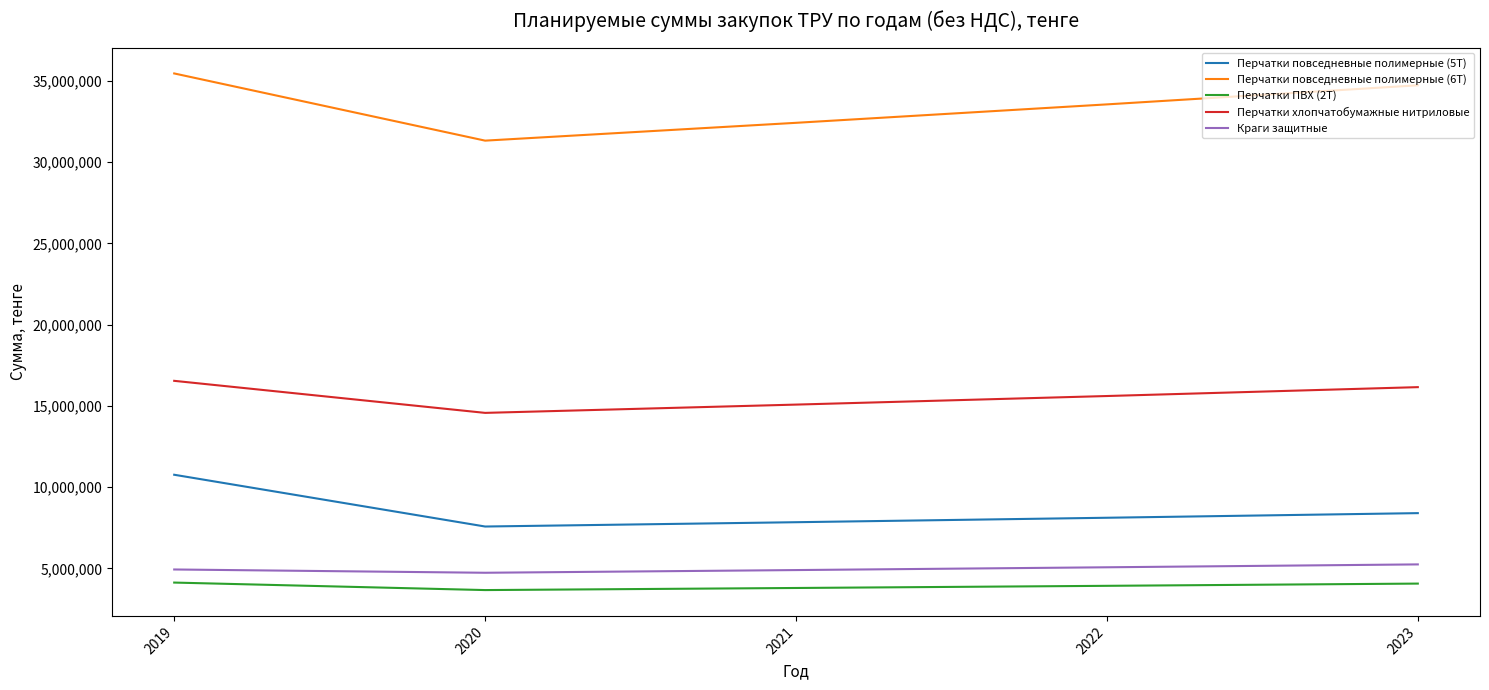

Does the chart display data point markers on the line(s)?

No